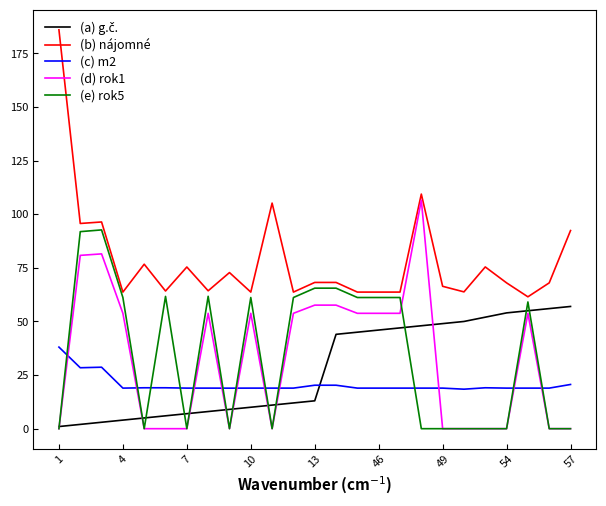

True or false: (c) m2 and (b) nájomné cross at least once.

False